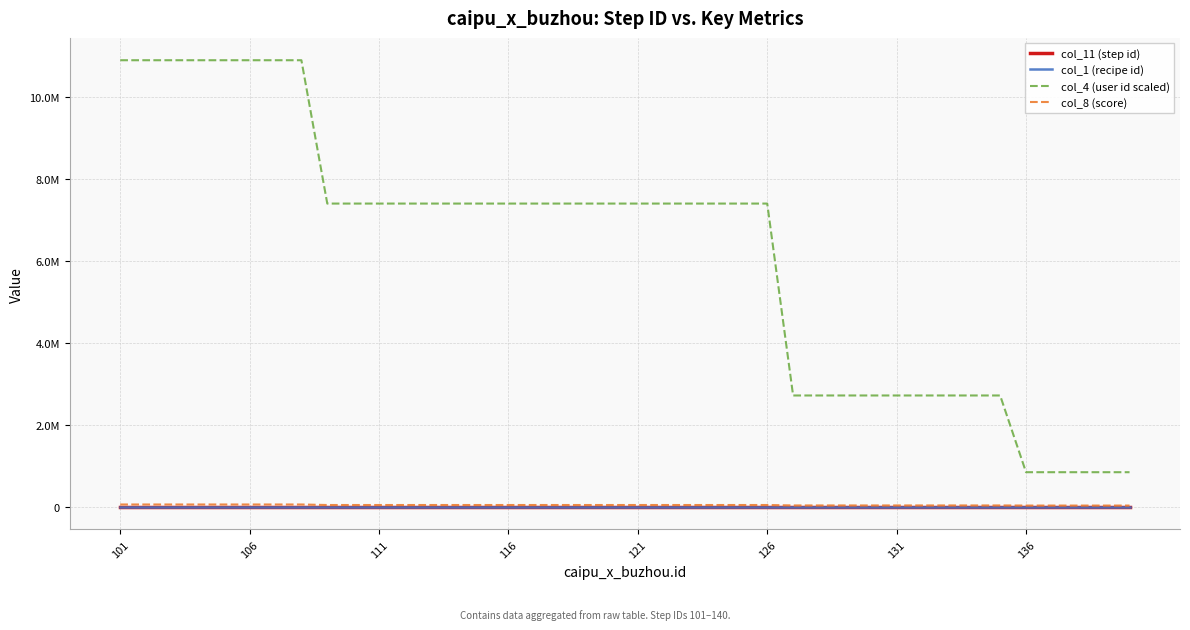

True or false: col_1 (recipe id) and col_11 (step id) intersect in this chart.

False